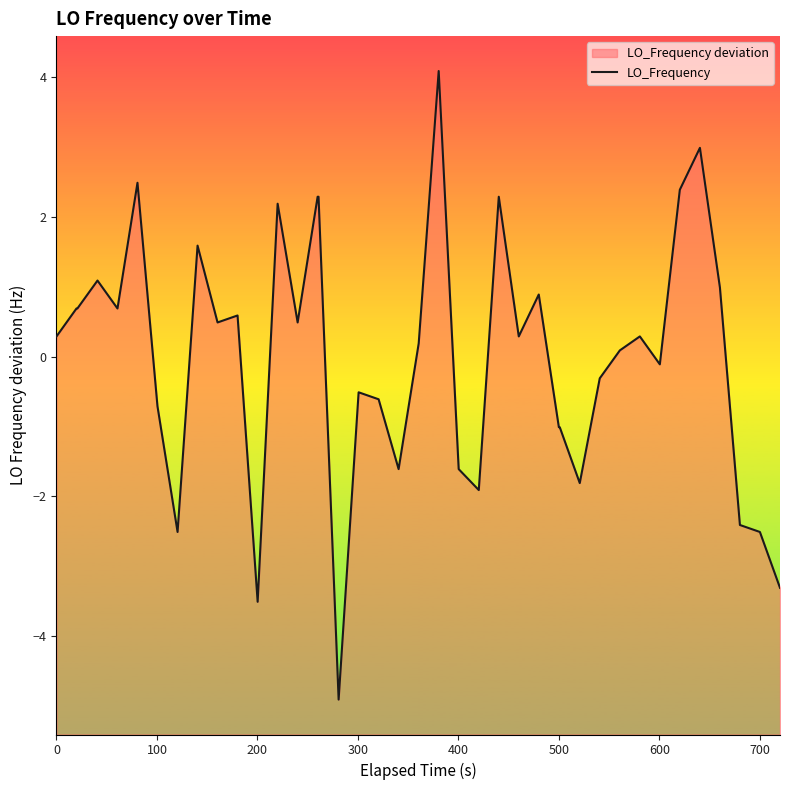

Does the chart have visible grid lines?

No